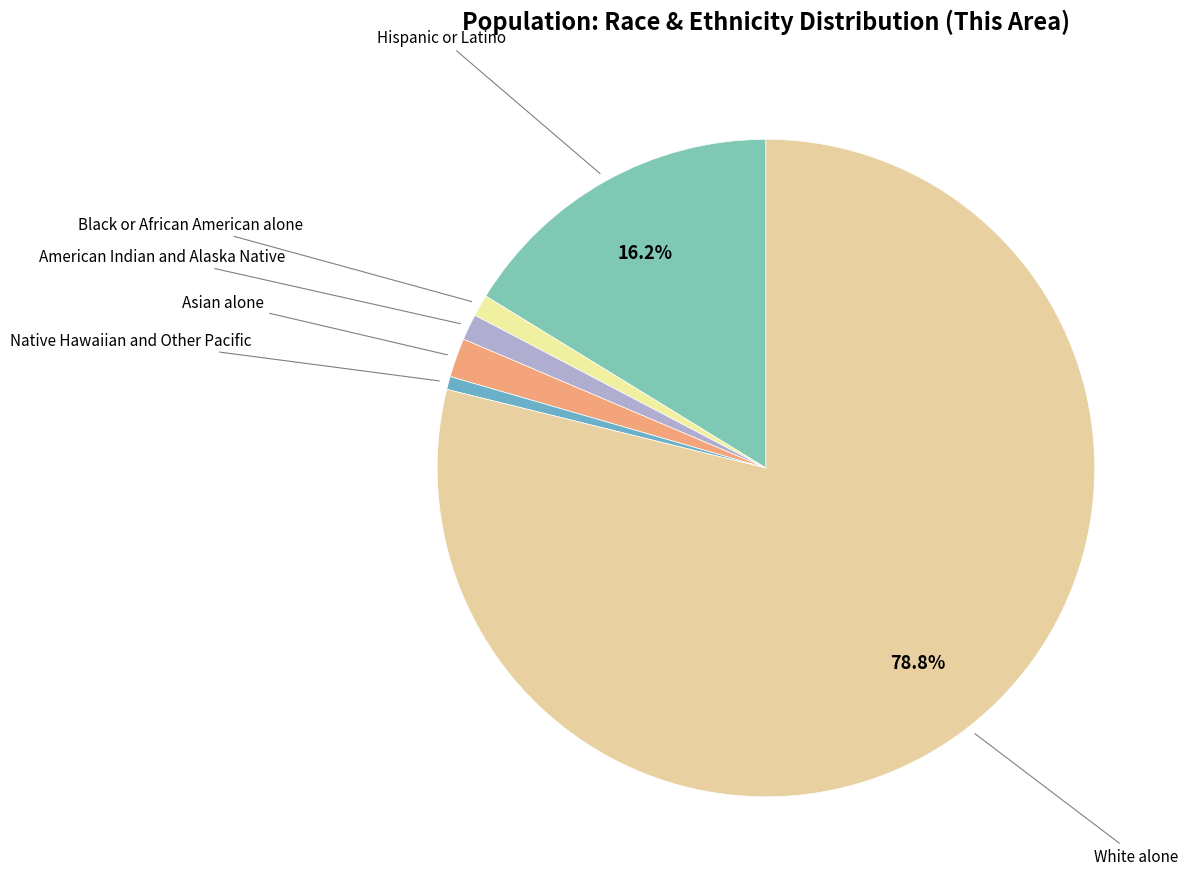

How many slices are in this pie chart?

6